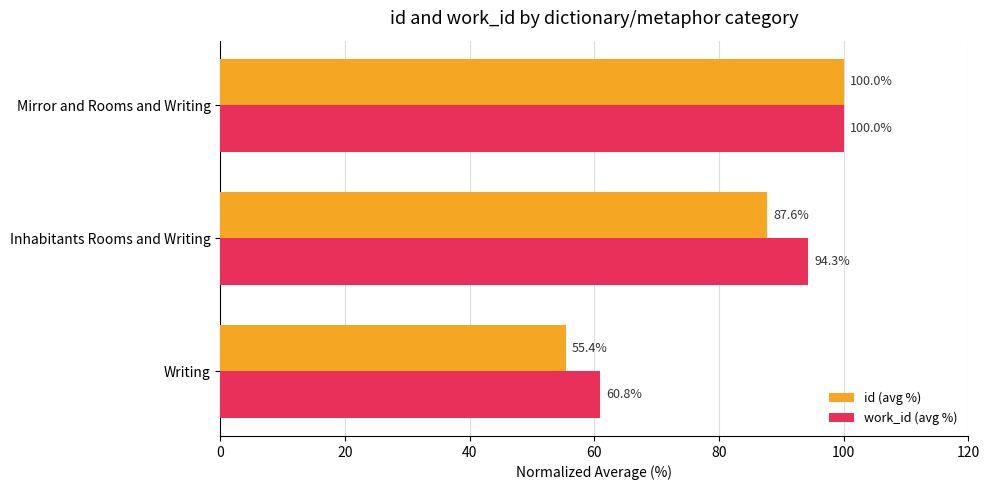

At which label is work_id (avg %) closest to 80?

Inhabitants Rooms and Writing